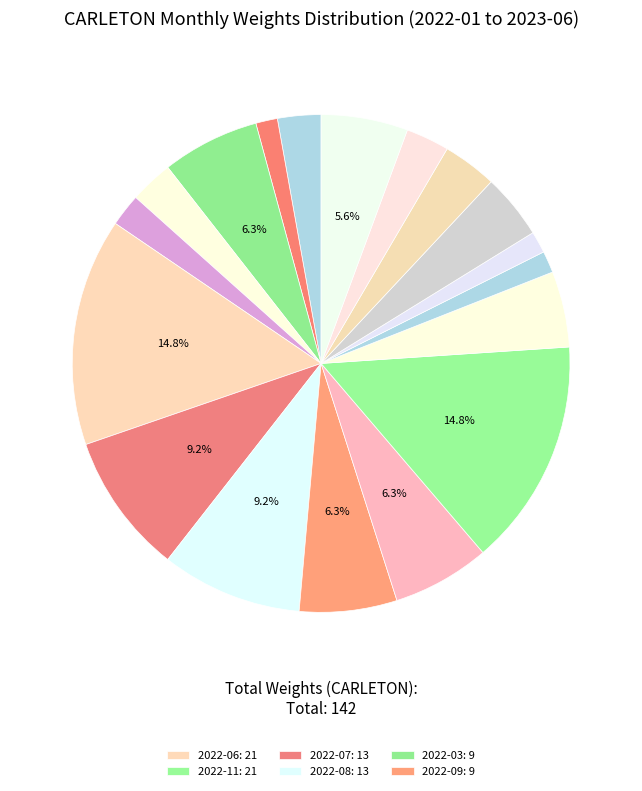

How many segments does this pie chart have?

18